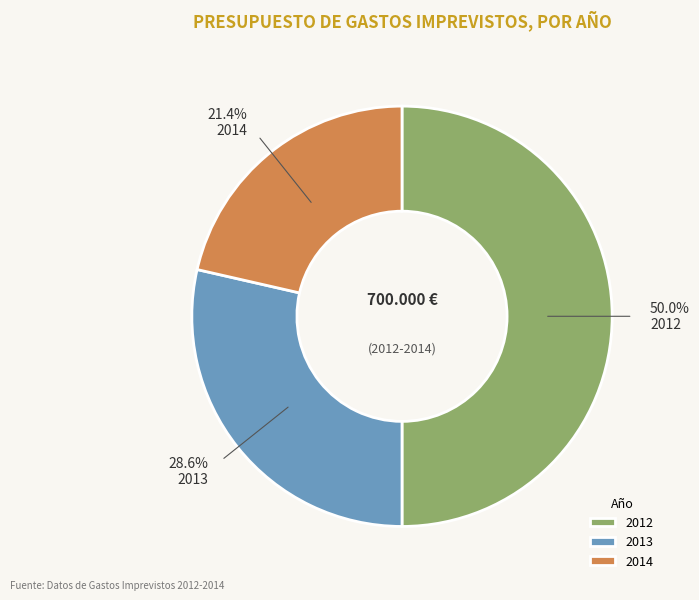

True or false: 2014 accounts for 21% of the total.

True